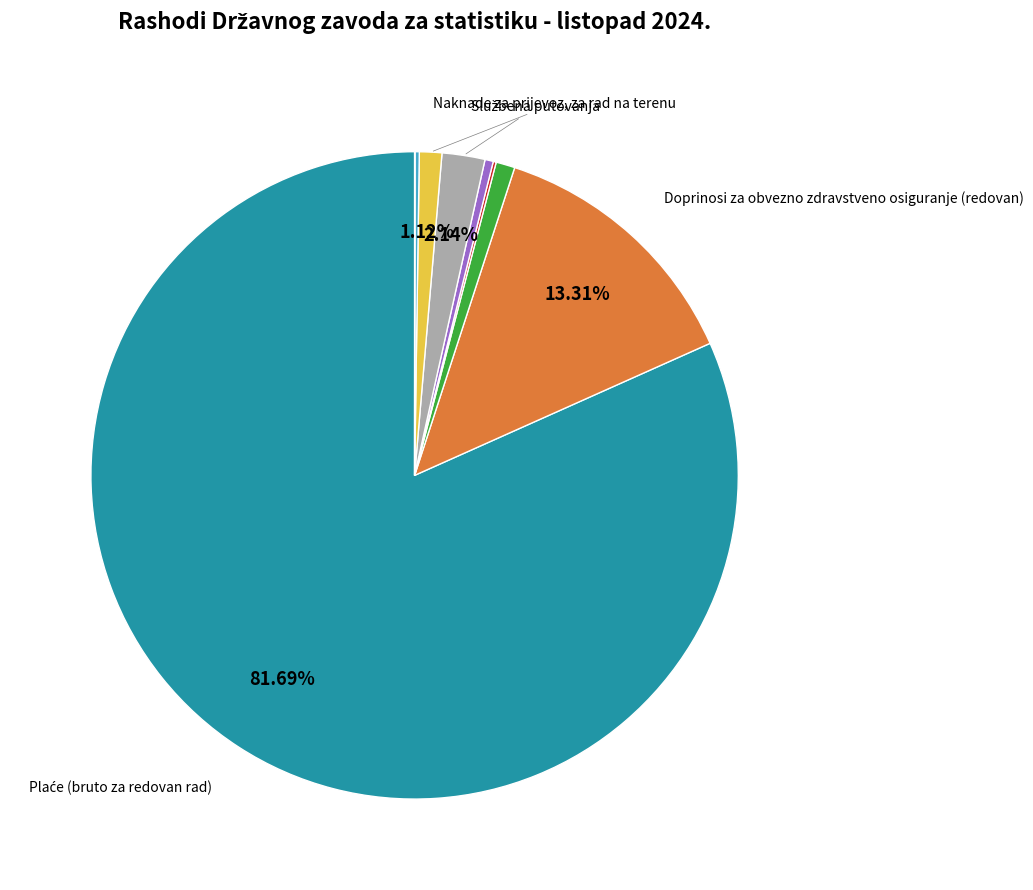

Is there a majority slice in this chart?

Yes